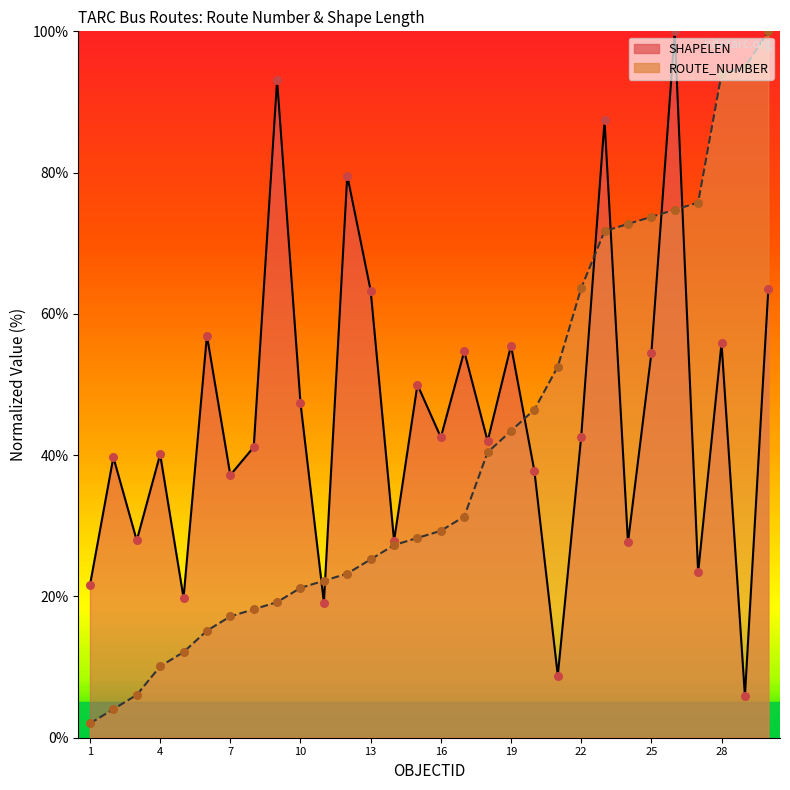

At how many categories does at least one series exceed 65?

10